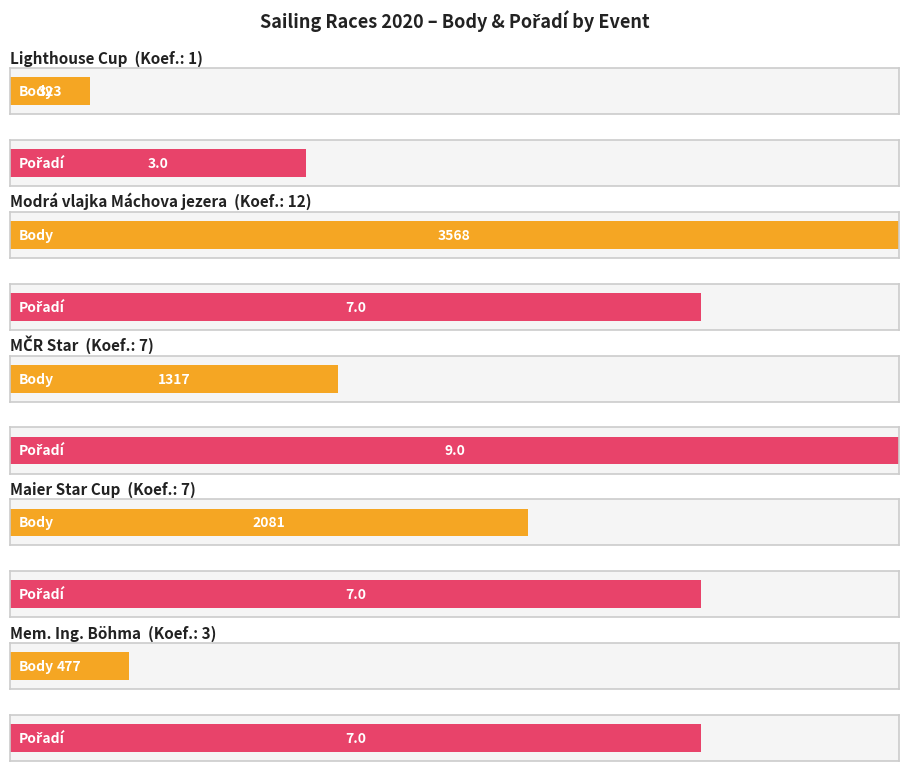

What is the total value across all series at Maier Star Cup?

2088